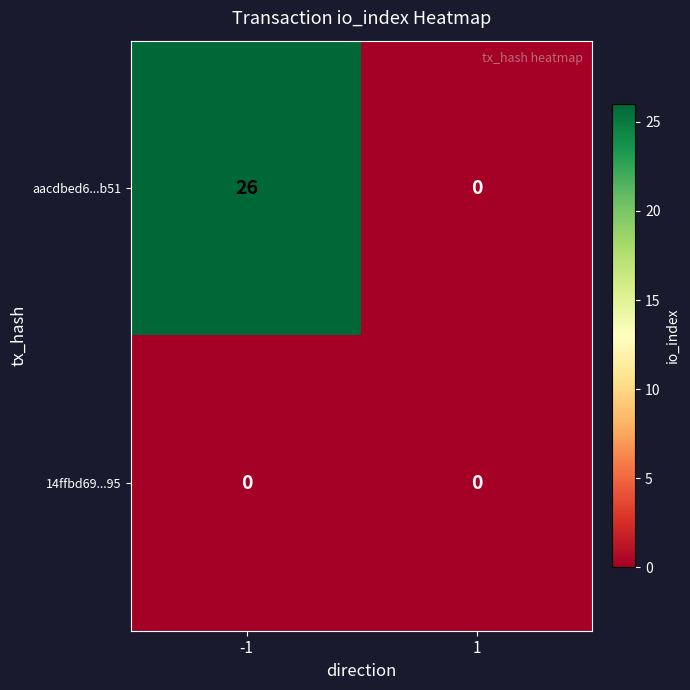

Rank the series by their maximum value, from lowest to highest.

14ffbd69...95, aacdbed6...b51